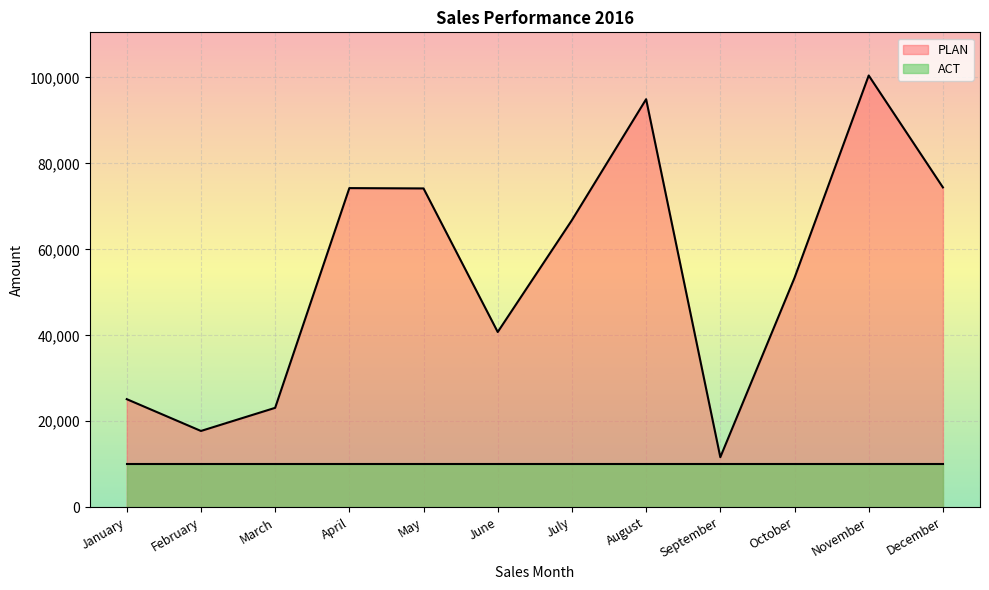

How many data points are less than 66809?

6